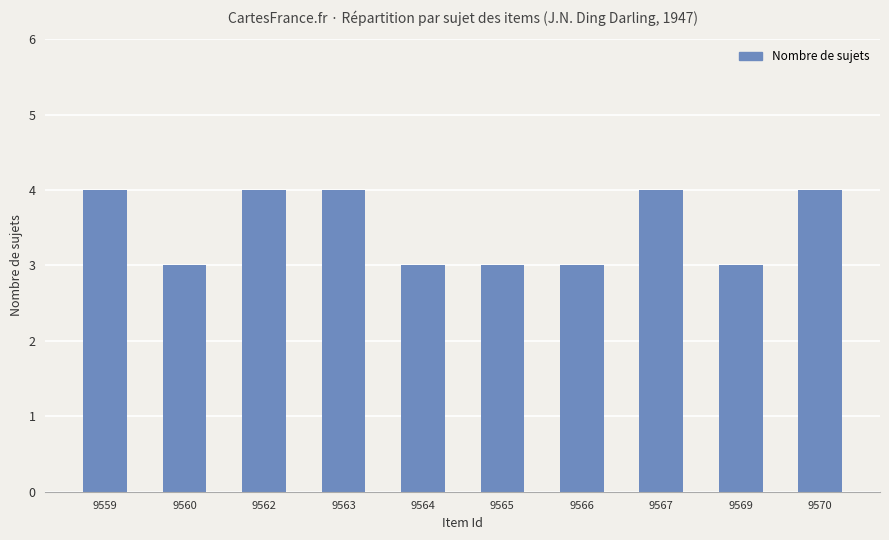

What is the difference between the maximum and minimum values?

1